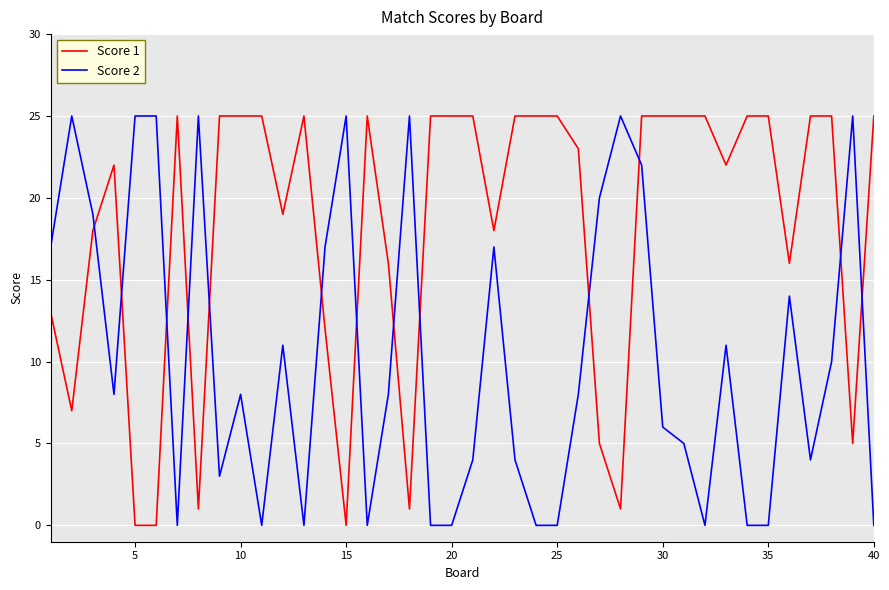

How many values in the Score 1 series are below 25?

19